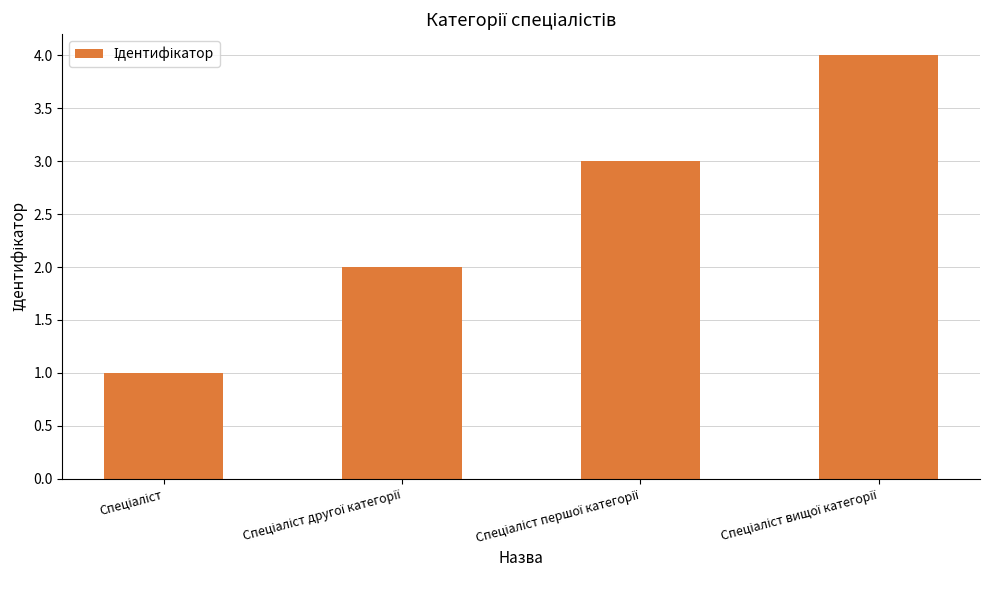

What is the greatest value displayed?

4